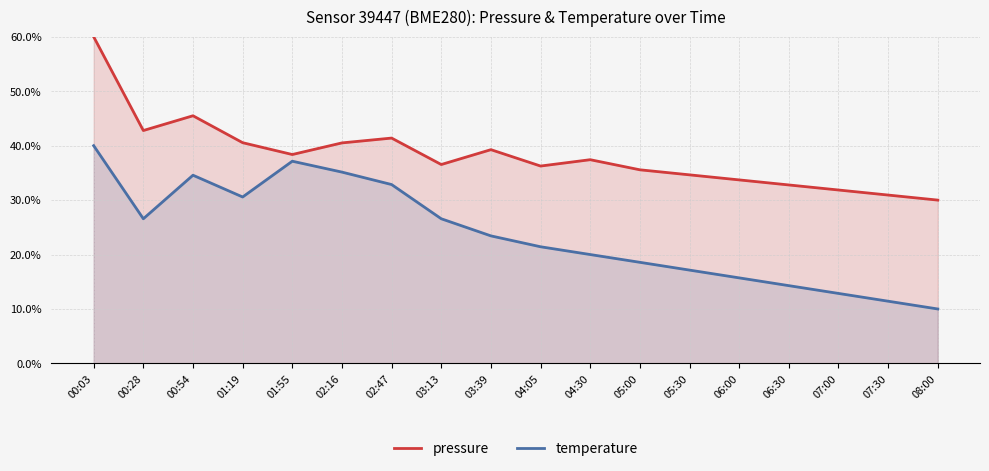

What is the minimum value shown in the chart?

10.0